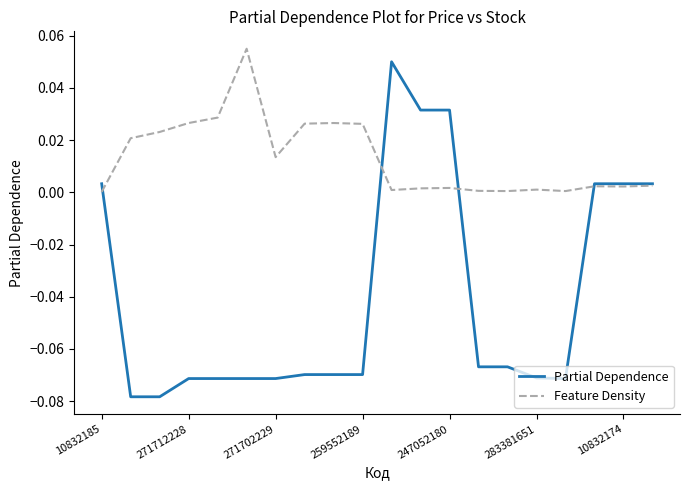

Which series has the widest spread of values?

Partial Dependence